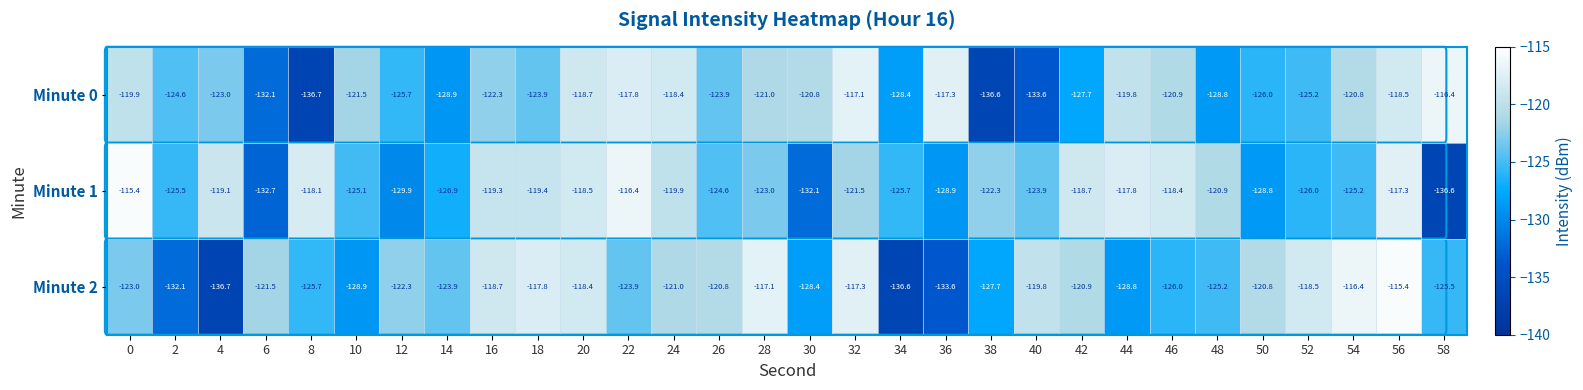

What is the difference between the maximum and minimum values in the Minute 0 series?

20.3